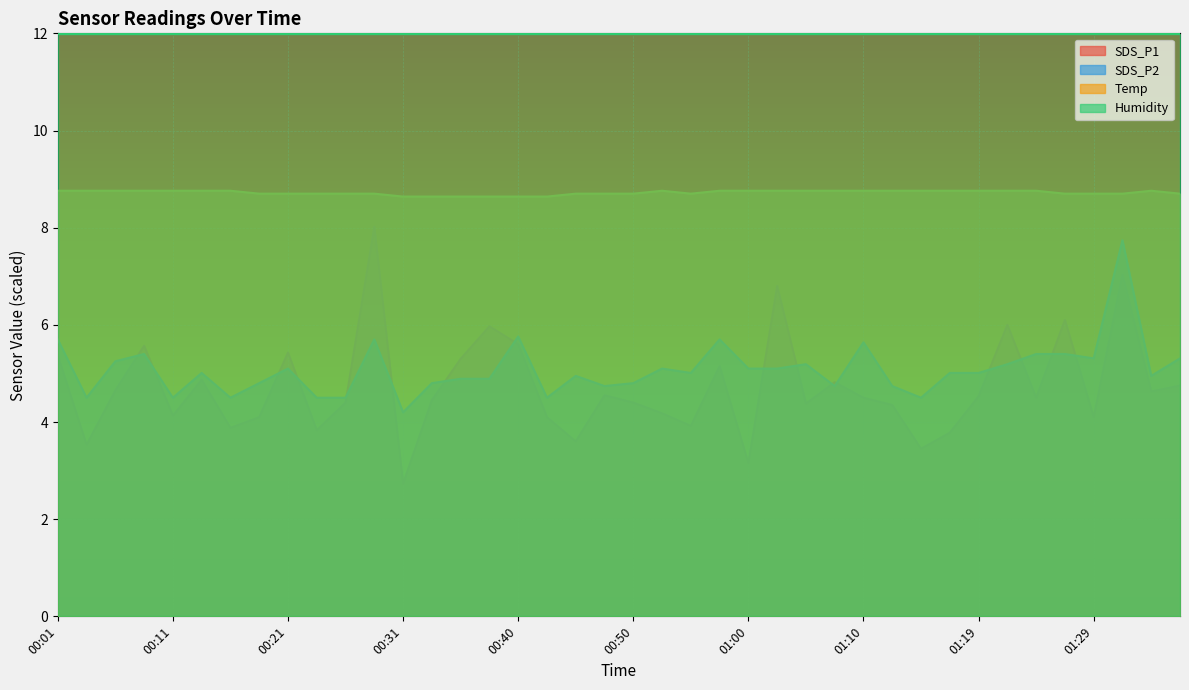

At which category is the sum across all series the highest?

01:32